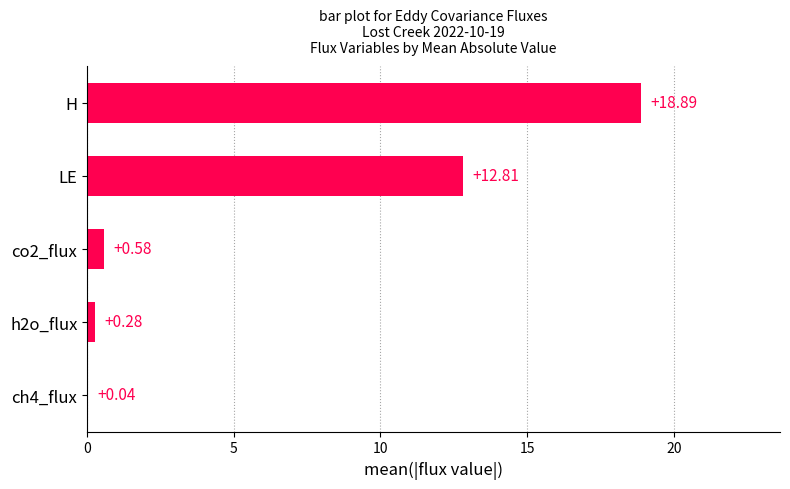

What is the sum of all values?

32.6